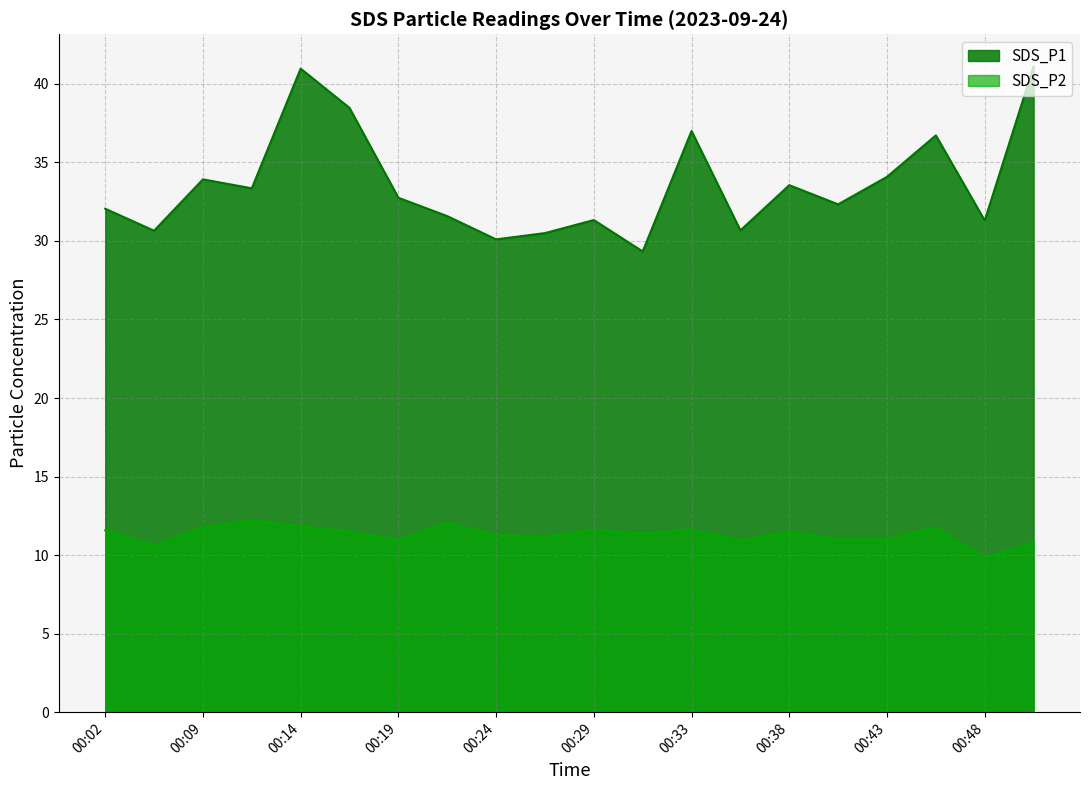

Which series has the widest spread of values?

SDS_P1